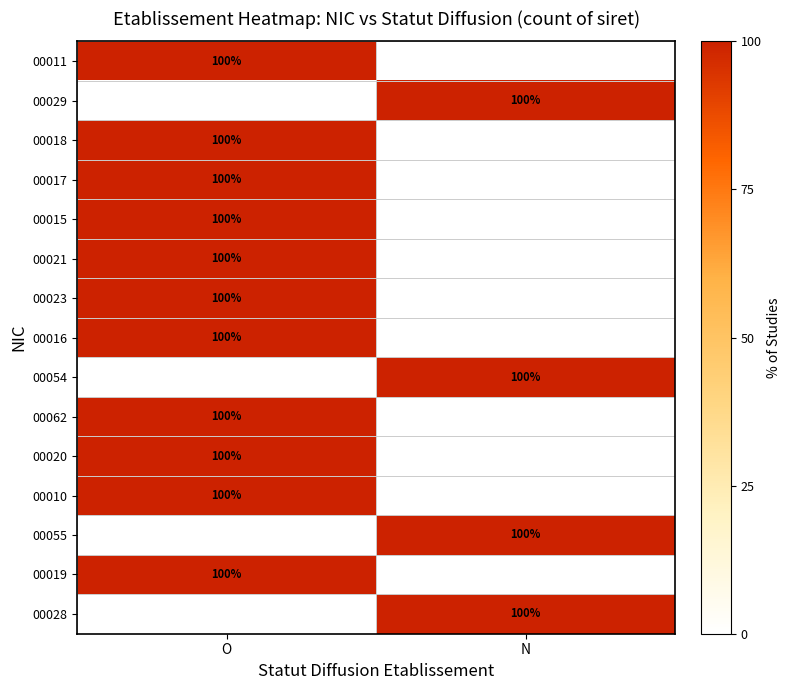

The value of 00023 at O is 49. True or false?

False